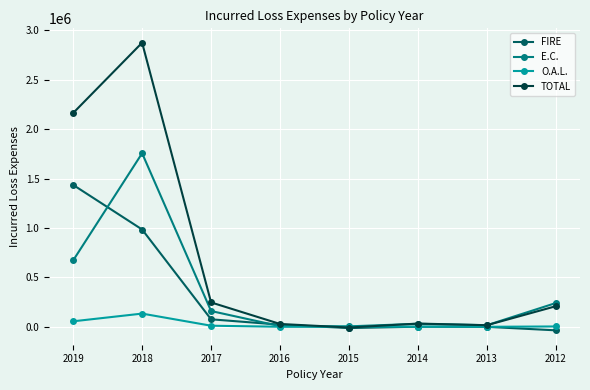

Which series changed the most between 2019 and 2014?

TOTAL